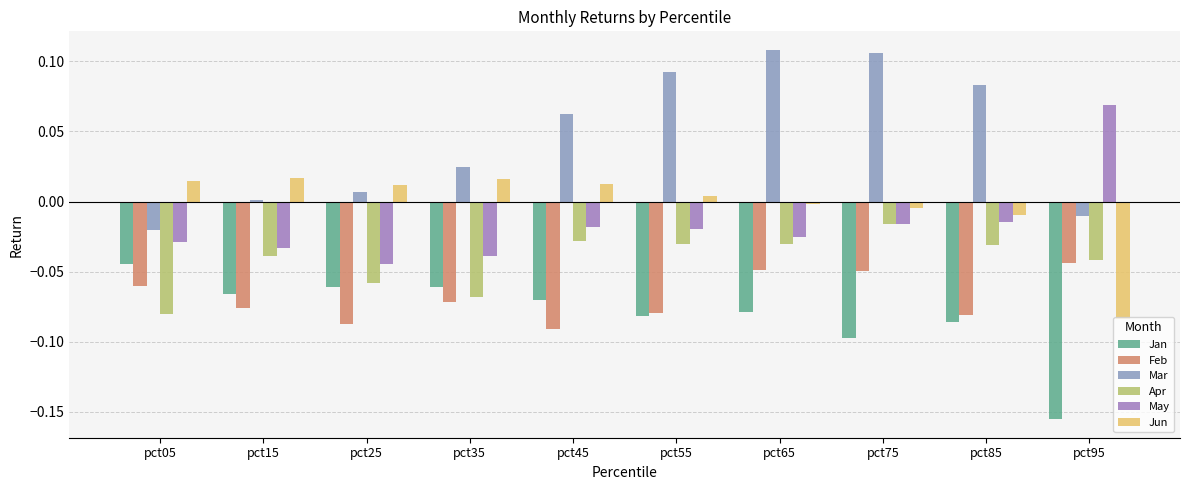

Where is Apr nearest to the value 0?

pct75